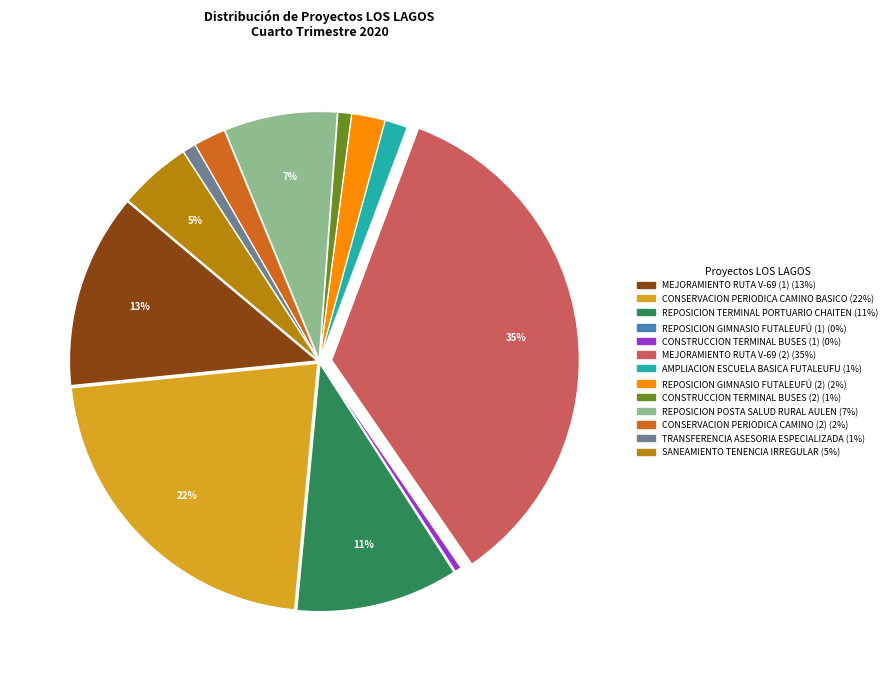

To the nearest percent, what is the average slice percentage?

8%